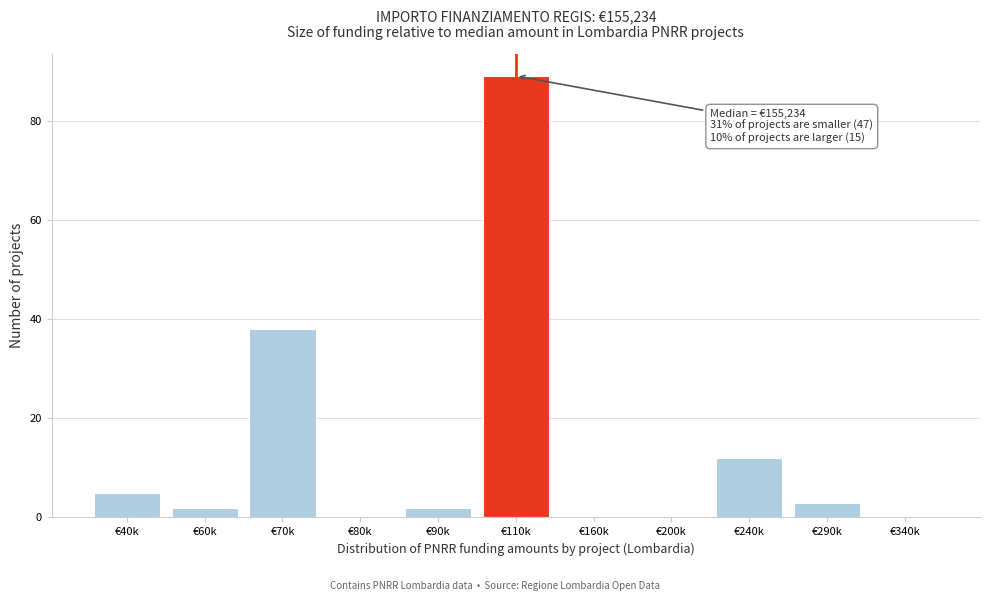

Reading left to right, what are all the values shown in this chart?

€40k=5	€60k=2	€70k=38	€80k=0	€90k=2	€110k=89	€160k=0	€200k=0	€240k=12	€290k=3	€340k=0